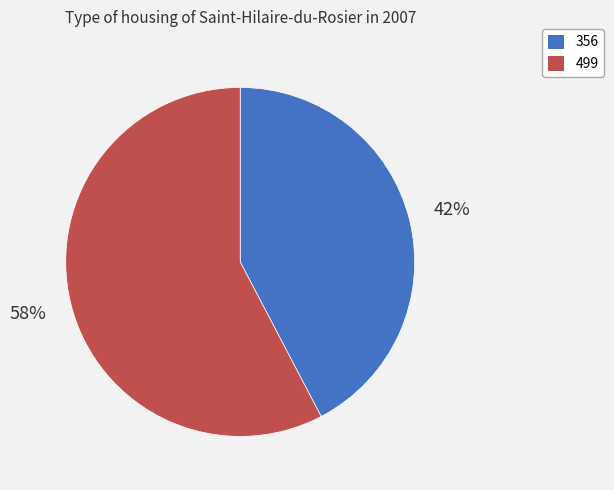

Rank the categories by value from lowest to highest.

356, 499